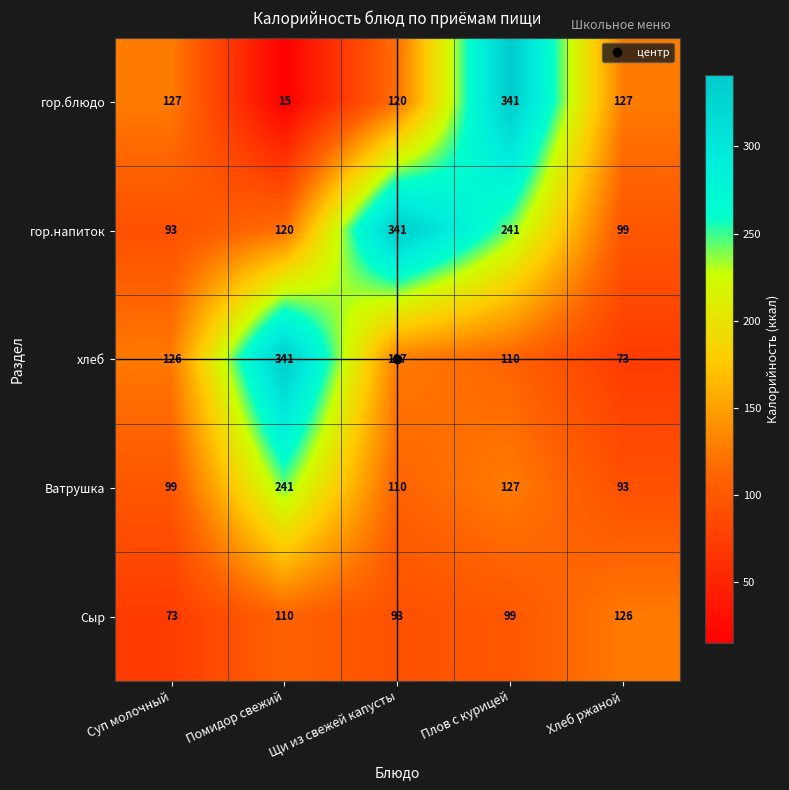

What is the difference between the Сыр values at Помидор свежий and Щи из свежей капусты?

17